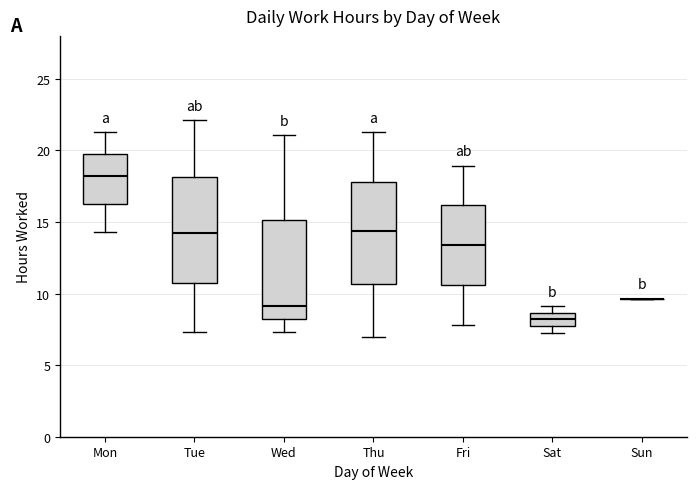

Where is the upper edge of the box for Wed on the y-axis? The values are not printed on the chart, so give them approximately, as read against the axis.

15.0